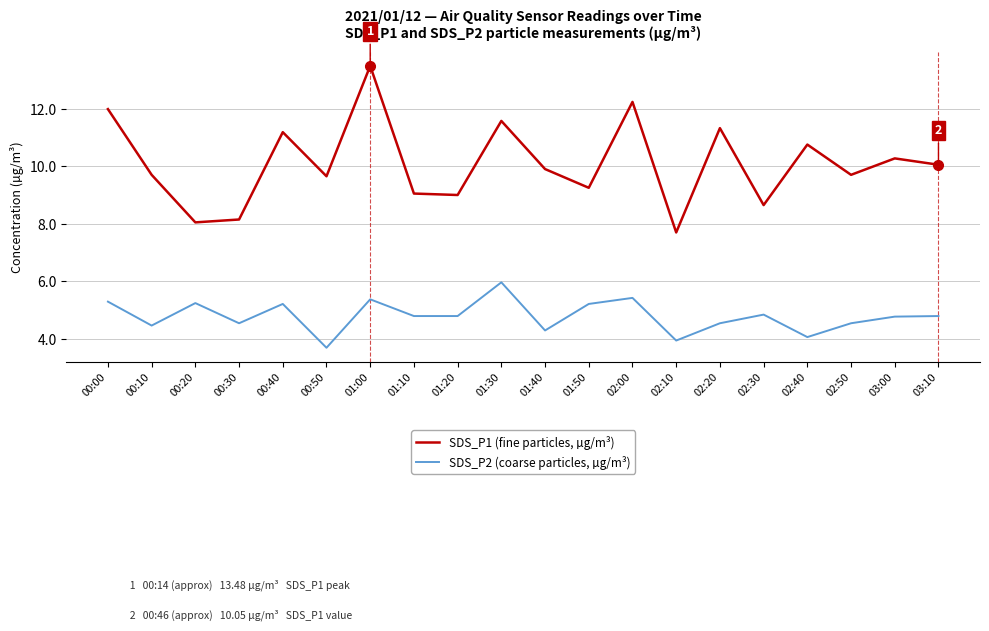

True or false: SDS_P1 (fine particles, µg/m³) and SDS_P2 (coarse particles, µg/m³) intersect in this chart.

False